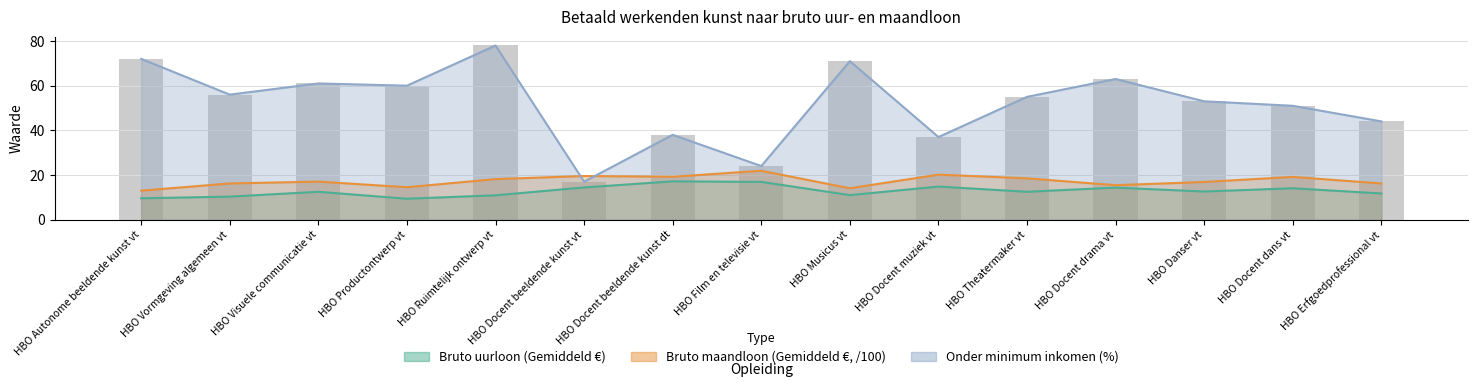

What value does the Onder minimum inkomen (%) series have at HBO Docent beeldende kunst vt?

17.0